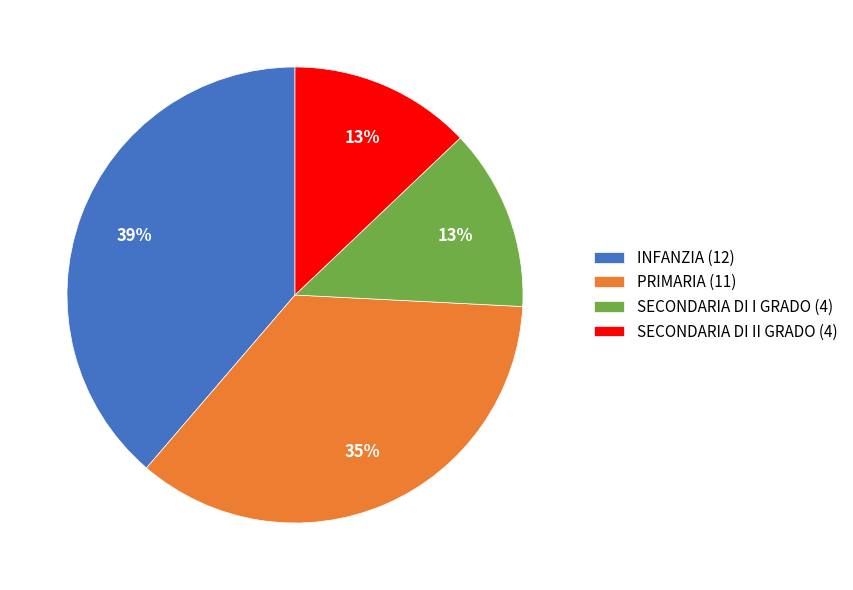

How many segments does this pie chart have?

4